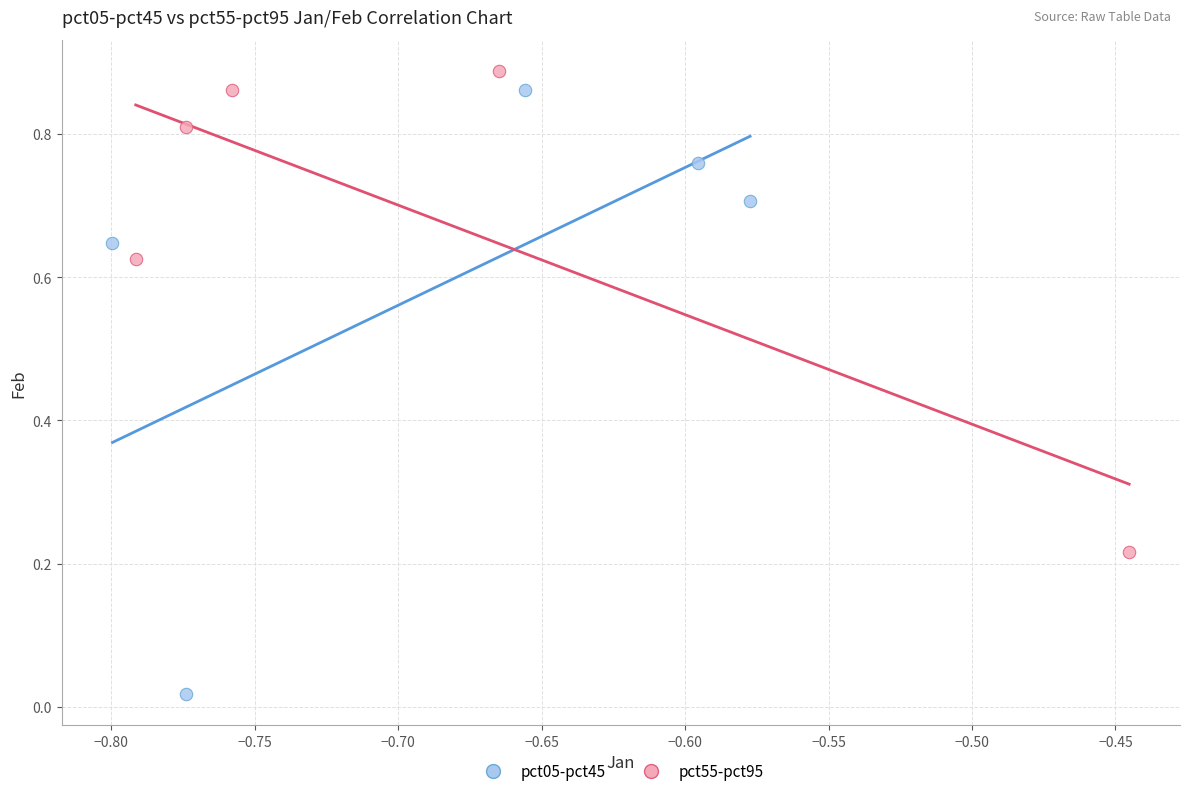

Which series reaches the minimum Y coordinate?

pct05-pct45